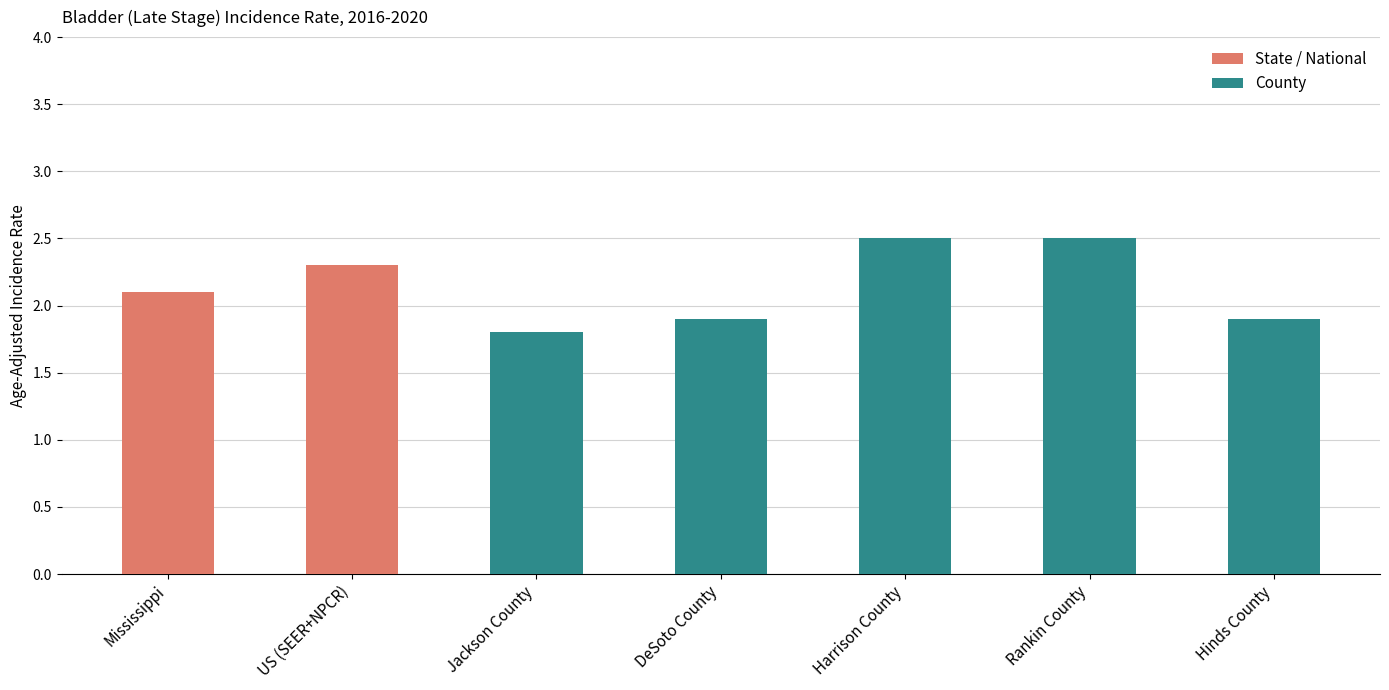

Approximately how many times larger is the value at Rankin County compared to Harrison County?

1.0